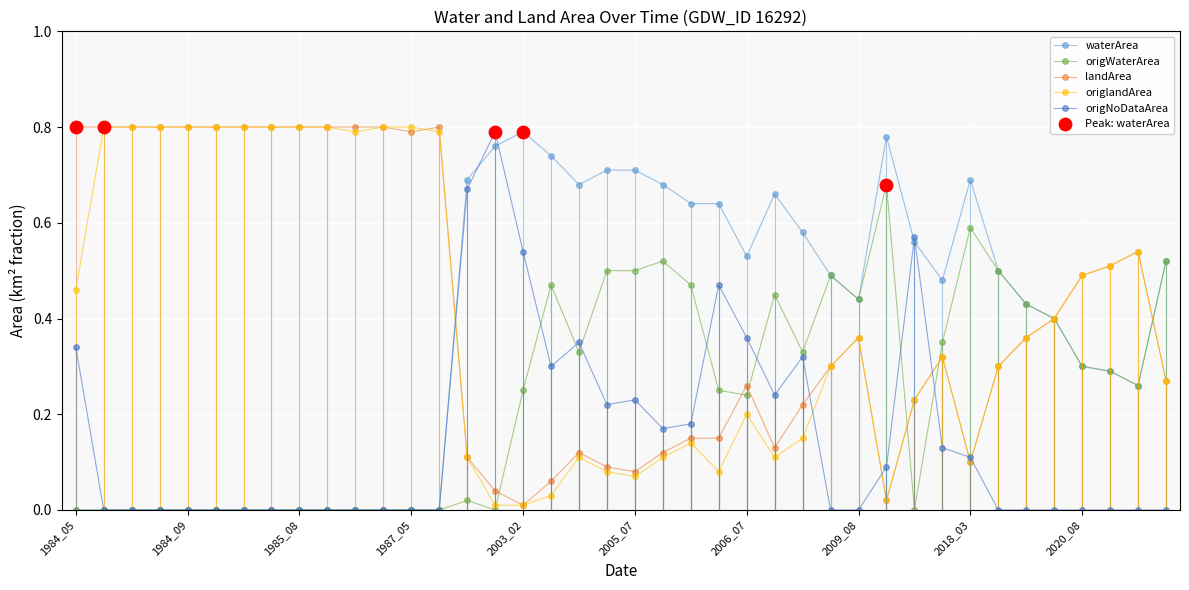

True or false: origNoDataArea has more than 0 interior local peaks.

True